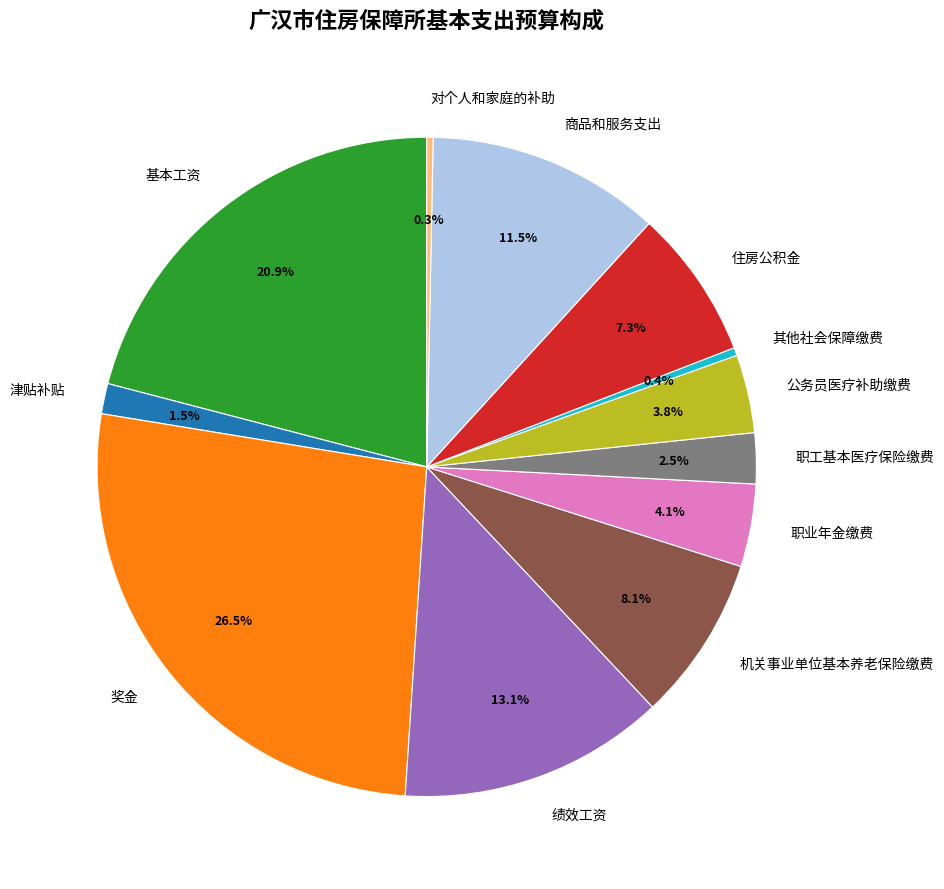

True or false: 机关事业单位基本养老保险缴费 accounts for 8% of the total.

True